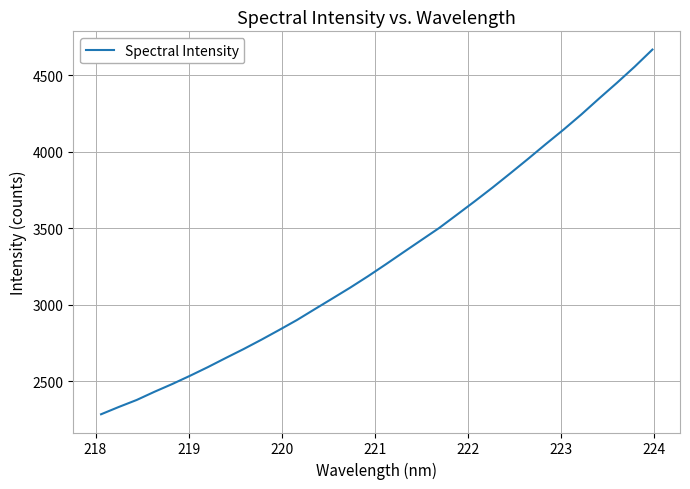

Does the chart have visible grid lines?

Yes